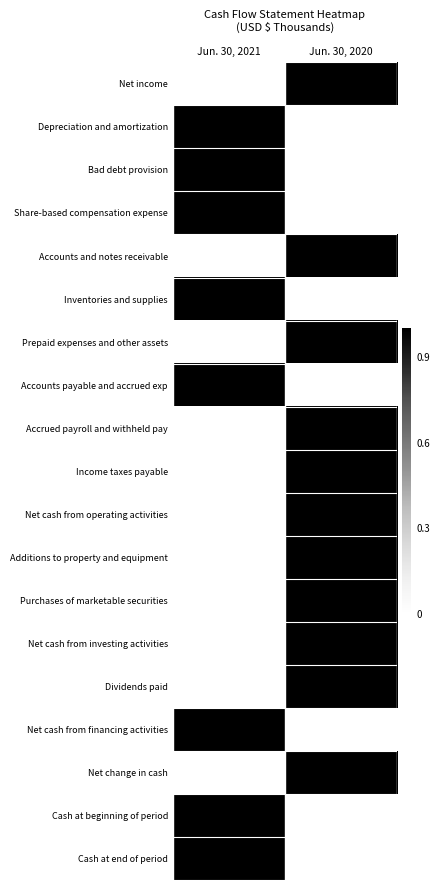

What is the difference between the highest and lowest values at Jun. 30, 2020?

1